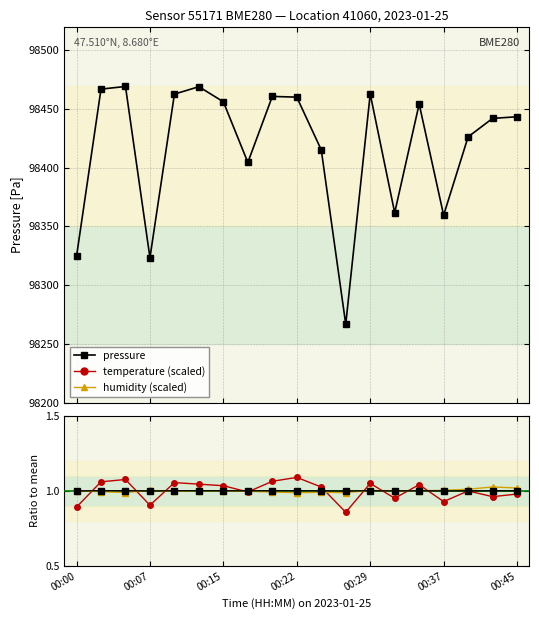

The value of humidity at 00:29 is 1.6. True or false?

False